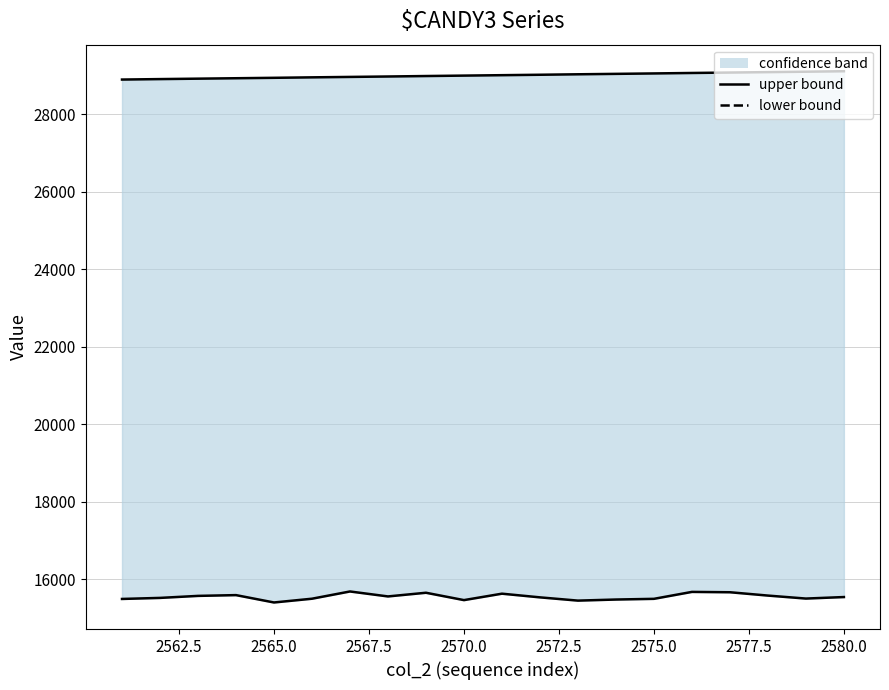

At how many categories does at least one series exceed 28474?

20